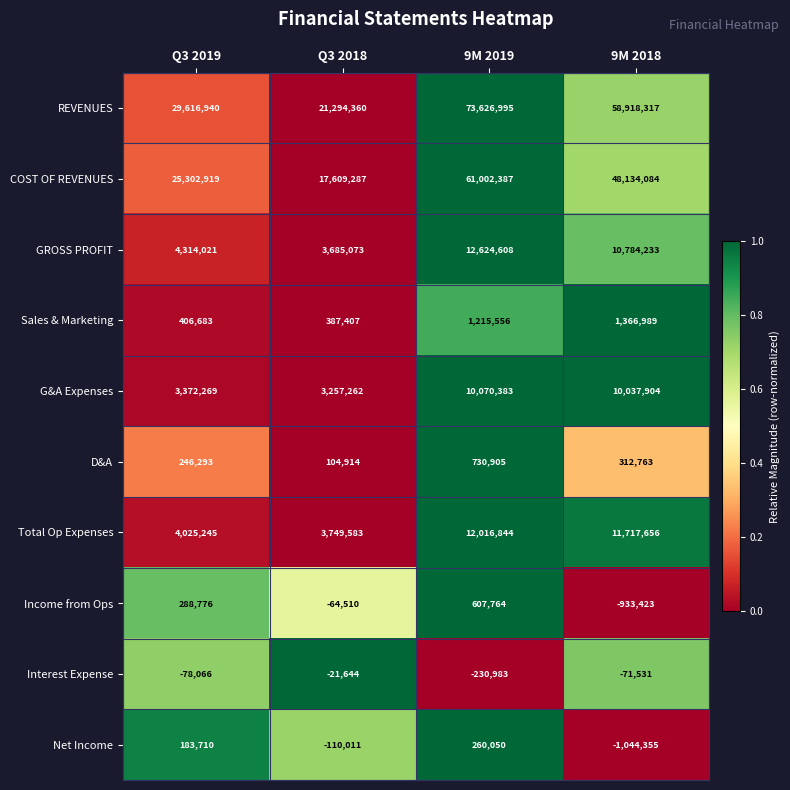

At Q3 2018, list the series in order from largest to smallest.

REVENUES, COST OF REVENUES, Total Op Expenses, GROSS PROFIT, G&A Expenses, Sales & Marketing, D&A, Interest Expense, Income from Ops, Net Income